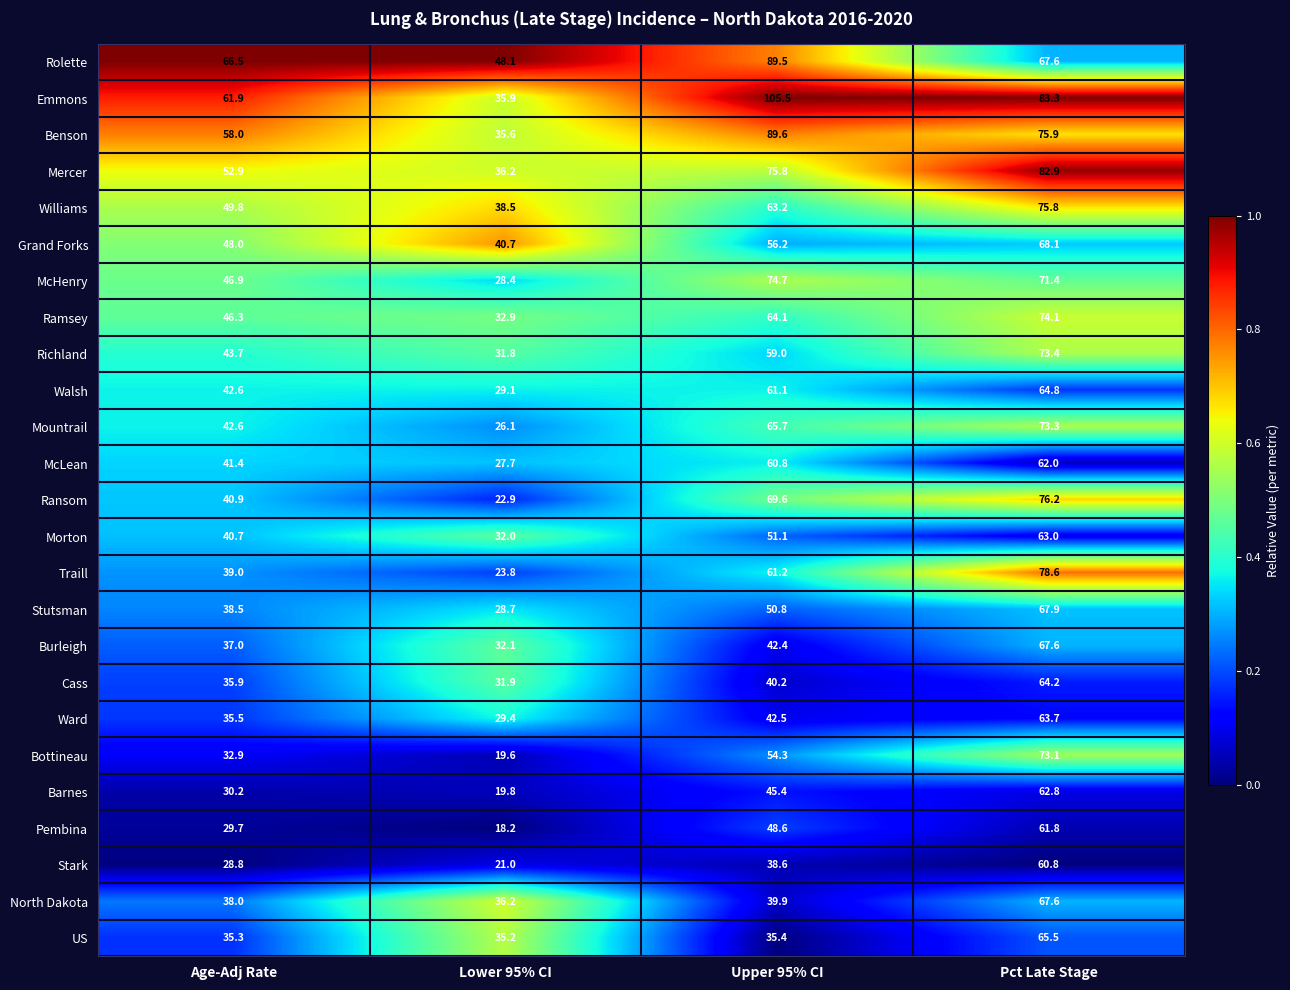

Rank the categories by Barnes value from highest to lowest.

Pct Late Stage, Upper 95% CI, Age-Adj Rate, Lower 95% CI